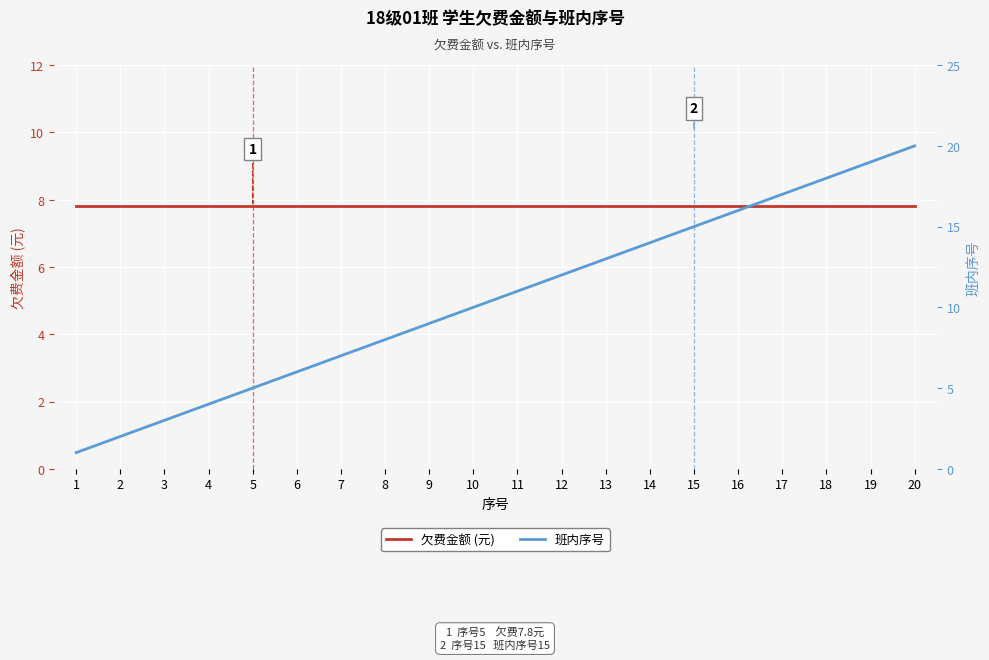

What are all the series names shown in the legend?

欠费金额 (元), 班内序号